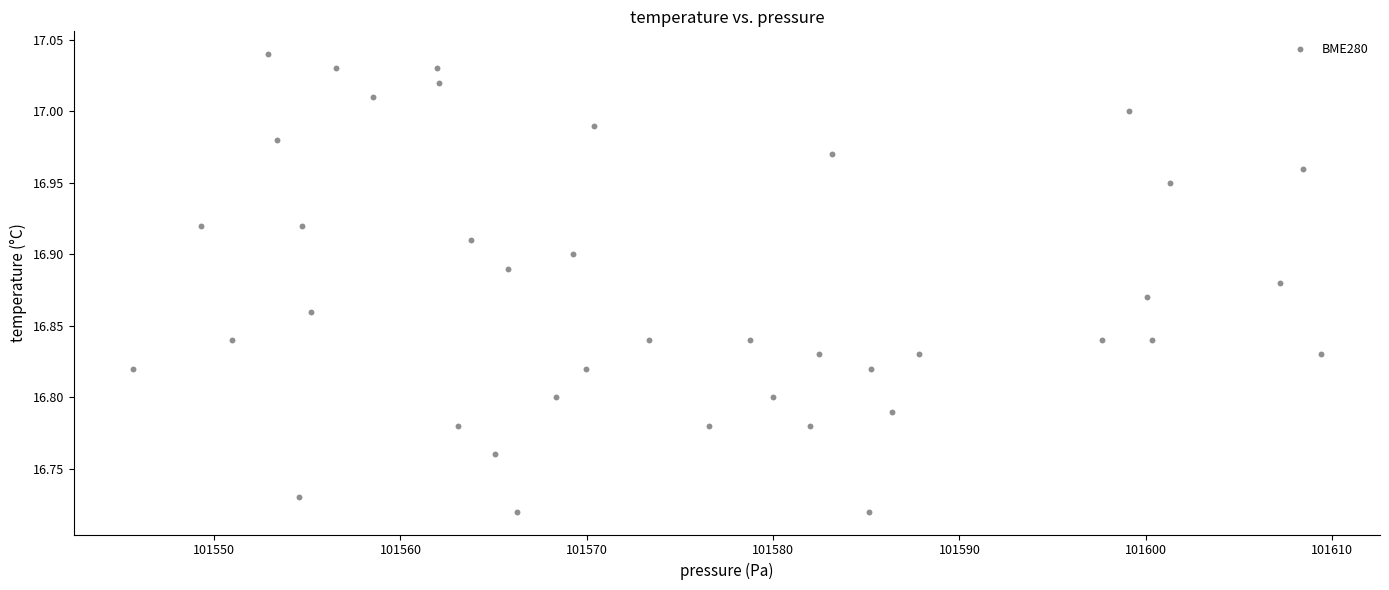

What is the range of X values (max minus min)?

63.7